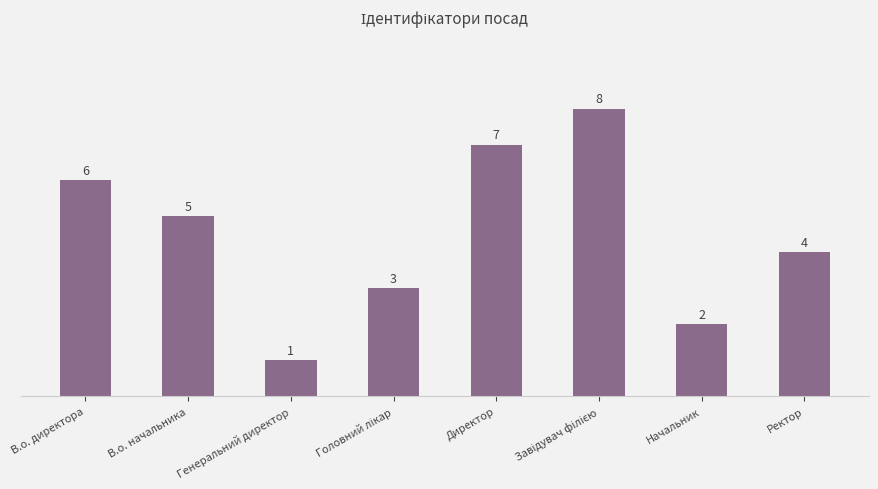

What position from the right is Генеральний директор?

6